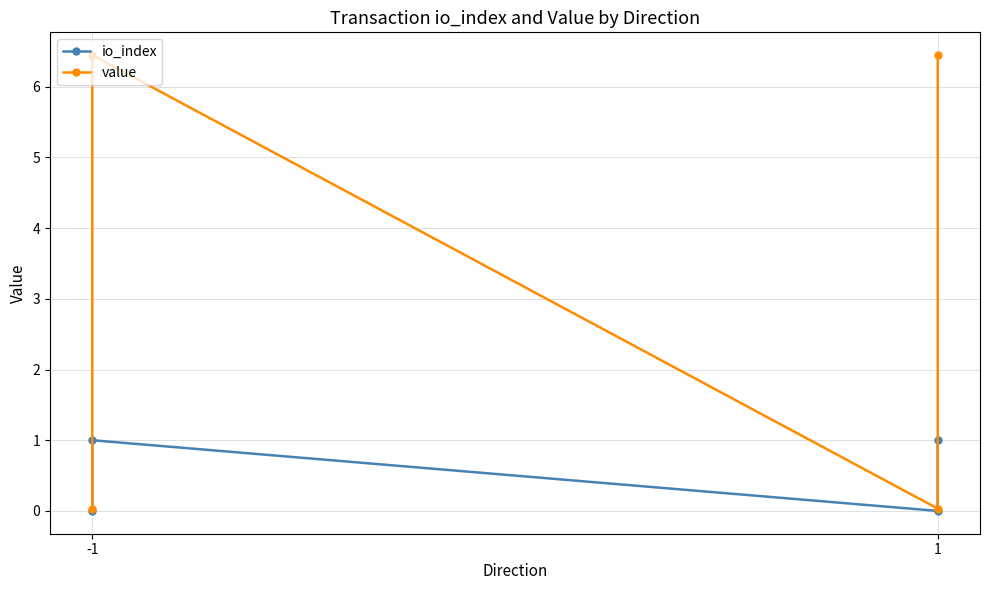

True or false: io_index and value cross at least once.

False